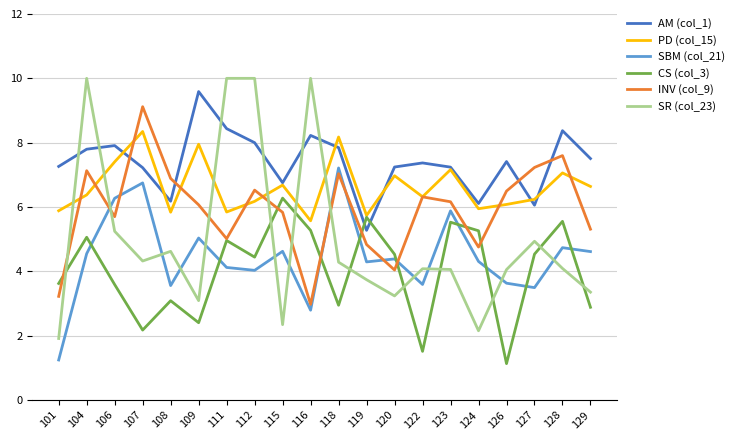

What is the difference between the highest and lowest values at 120?

4.0